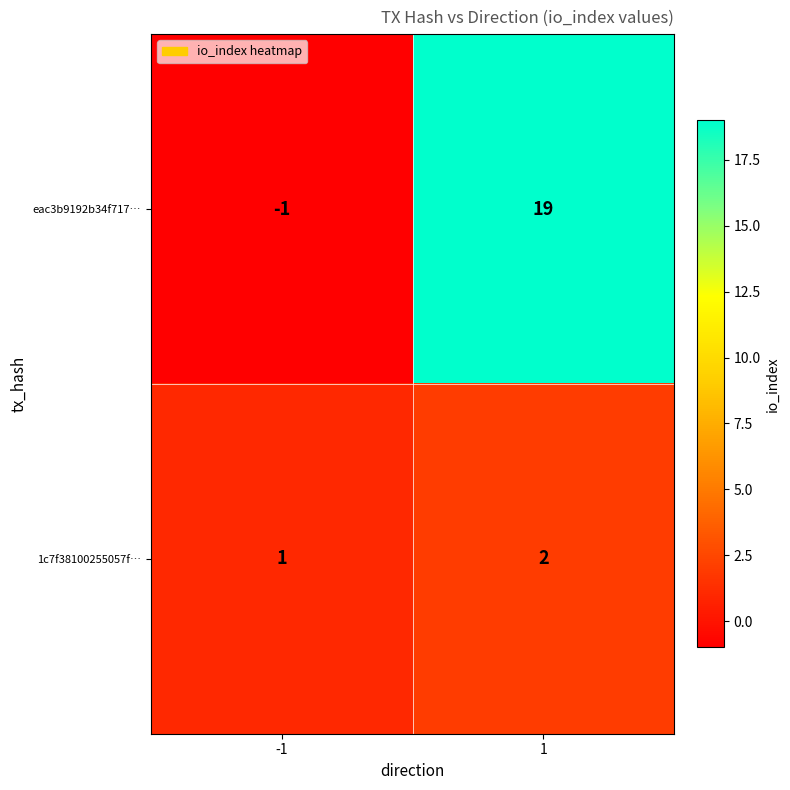

Which series has the widest spread of values?

eac3b9192b34f717…